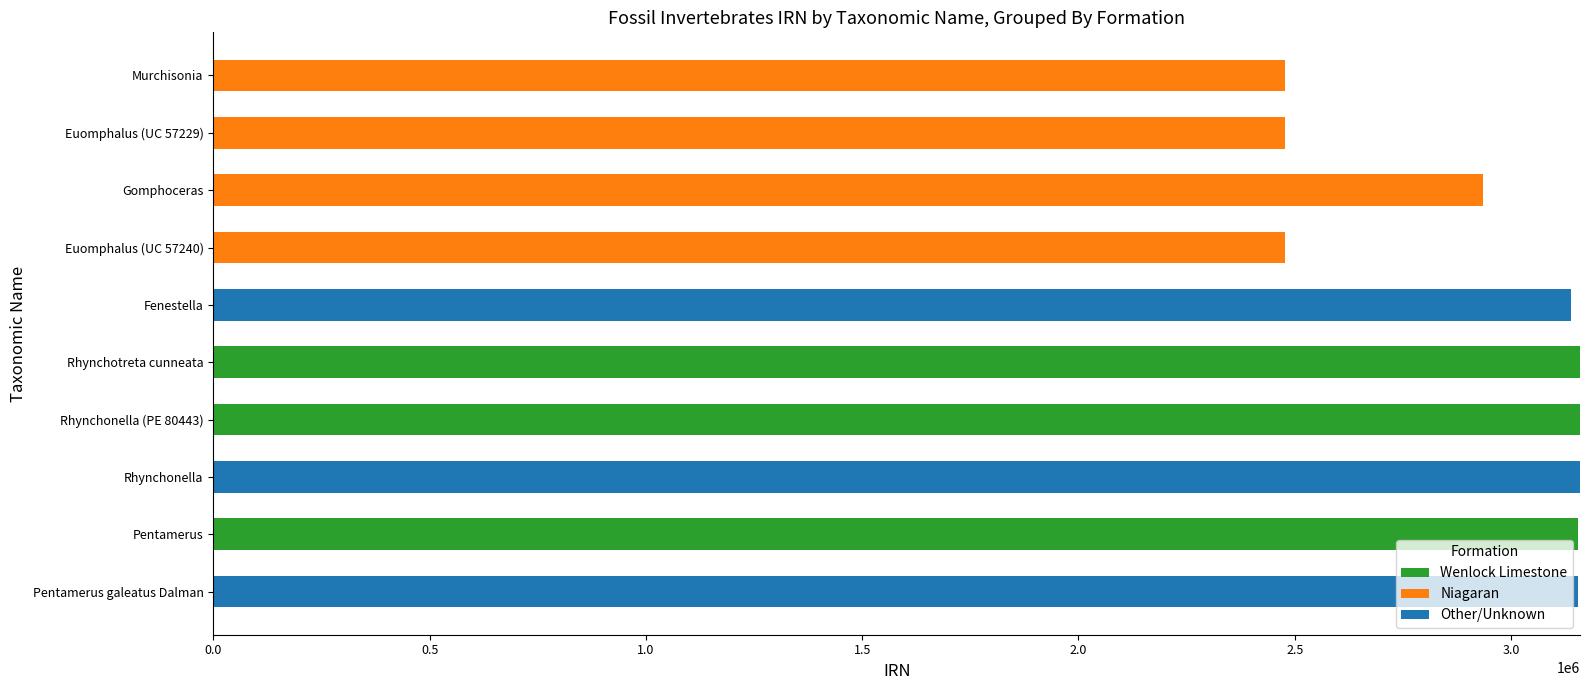

How many series are shown in this chart?

3